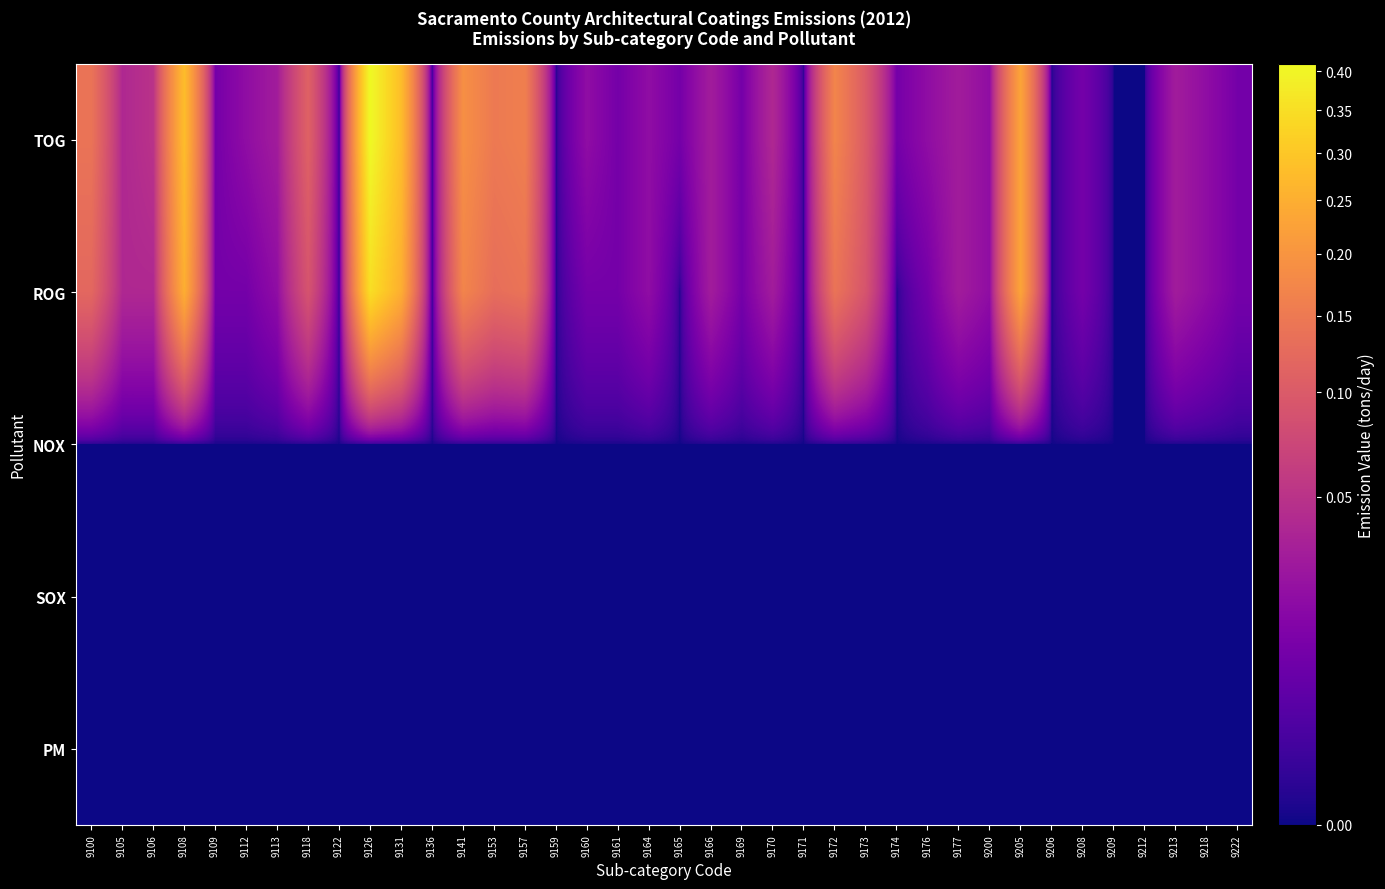

Which series changed the most between 9100 and 9141?

ROG